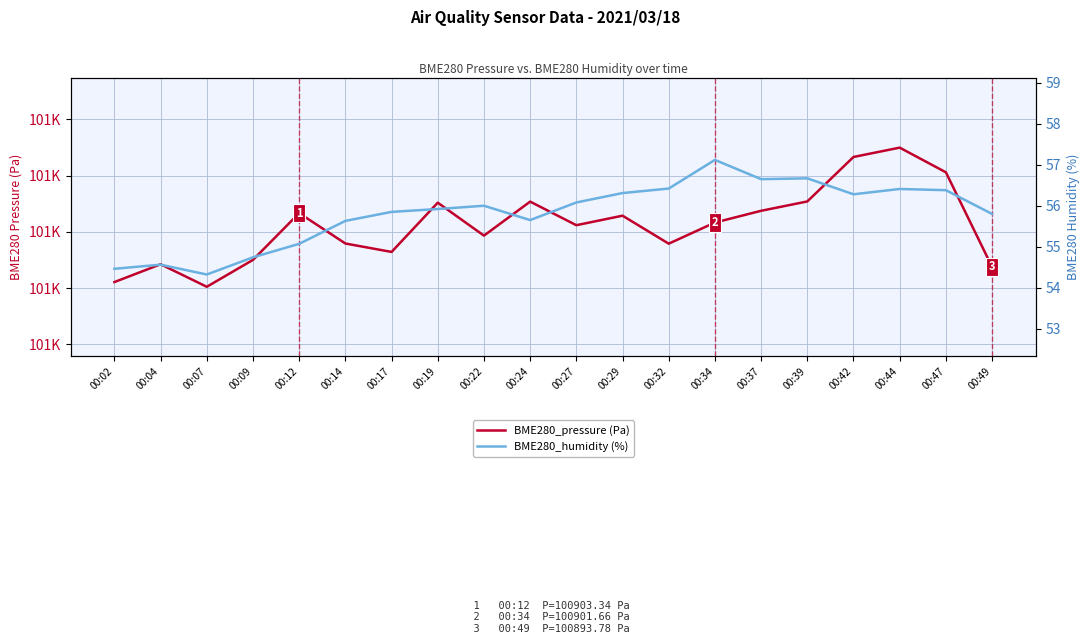

Reading left to right, what are all the values shown in this chart?

BME280_pressure (Pa): 100891.1	100894.2	100890.2	100895.0	100903.3	100897.9	100896.4	100905.2	100899.3	100905.4	100901.2	100902.9	100897.9	100901.7	100903.8	100905.4	100913.3	100915.0	100910.6	100893.8
BME280_humidity (%): 54.5	54.6	54.3	54.7	55.1	55.6	55.9	55.9	56.0	55.6	56.1	56.3	56.4	57.1	56.6	56.7	56.3	56.4	56.4	55.8